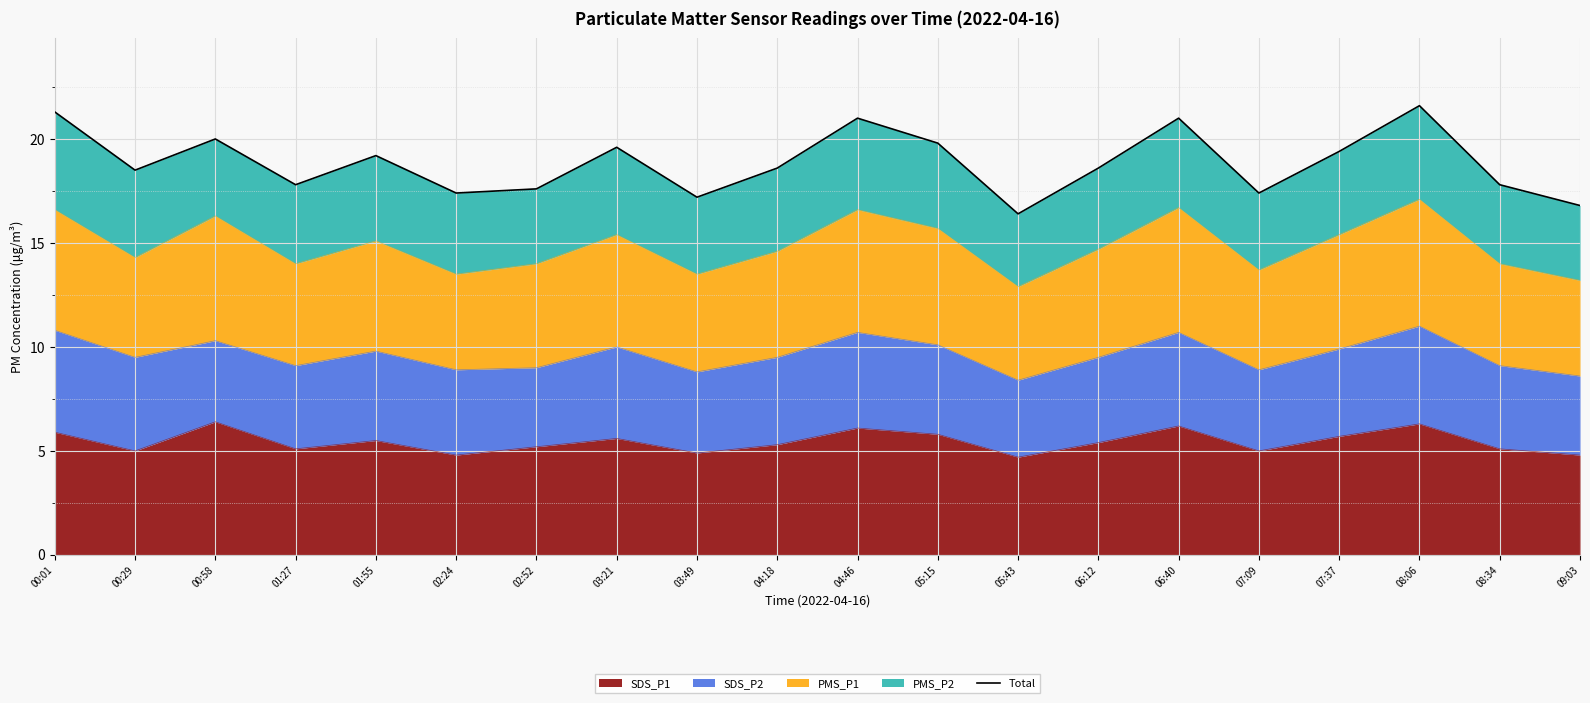

Reading left to right, list all the values displayed in this chart.

00:01=21.3	00:29=18.5	00:58=20.0	01:27=17.8	01:55=19.2	02:24=17.4	02:52=17.6	03:21=19.6	03:49=17.2	04:18=18.6	04:46=21.0	05:15=19.8	05:43=16.4	06:12=18.6	06:40=21.0	07:09=17.4	07:37=19.4	08:06=21.6	08:34=17.8	09:03=16.8